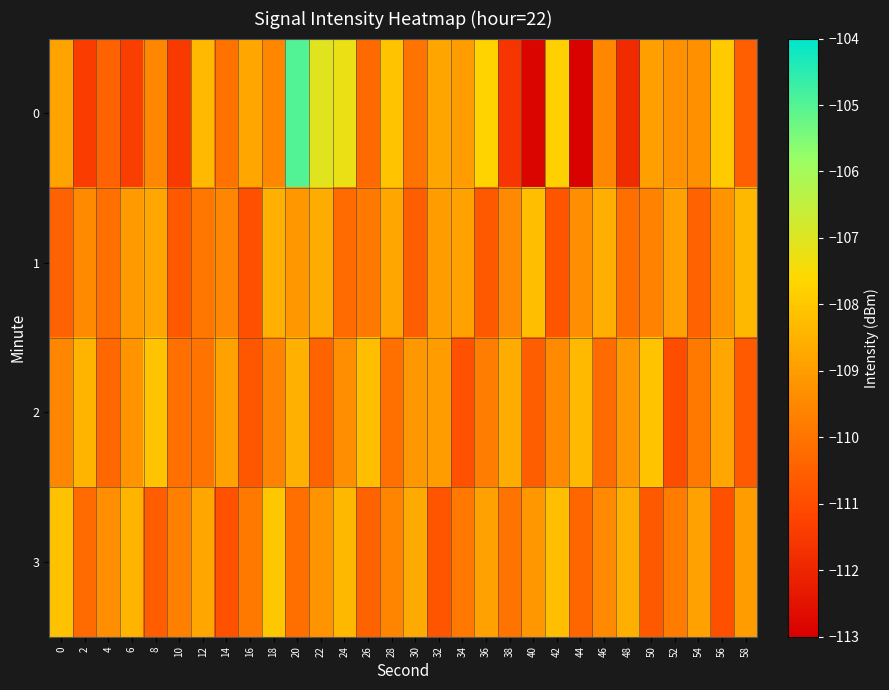

Between 24 and 14, which is larger?

24